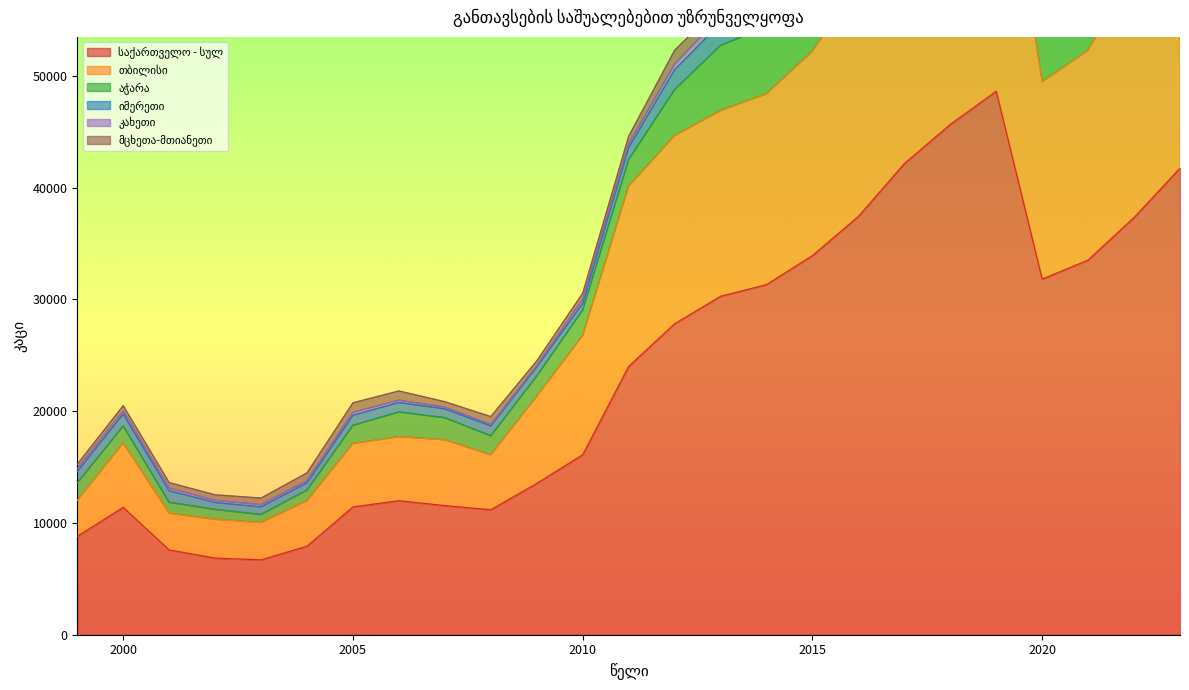

What is the highest value of the კახეთი series?

2047.0